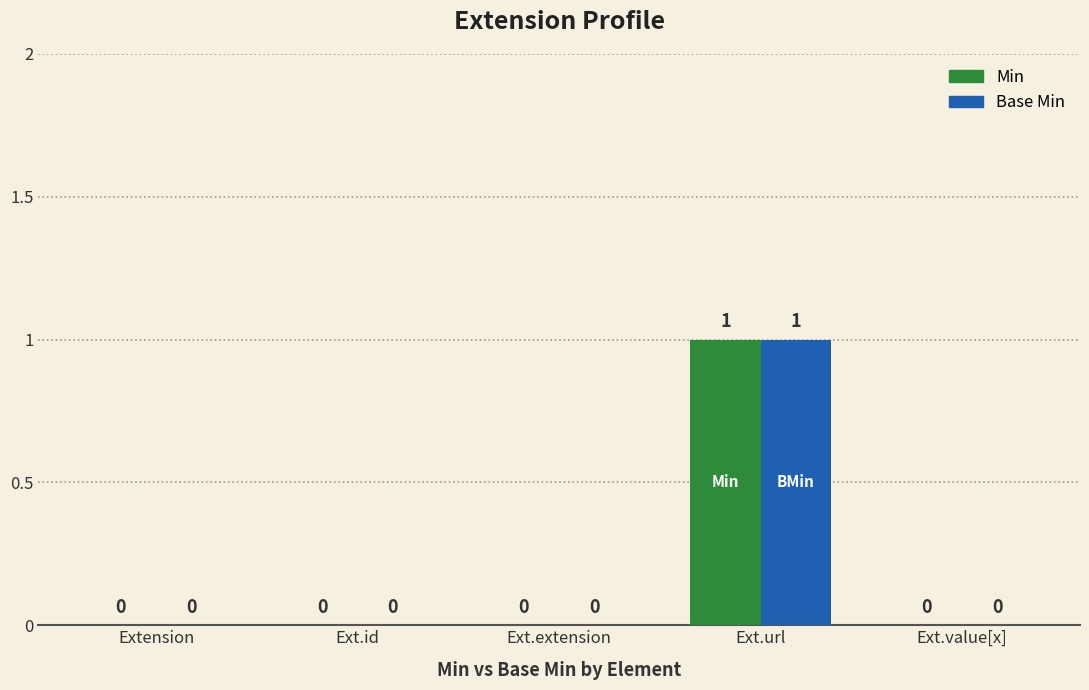

At which category is the sum across all series the highest?

Ext.url